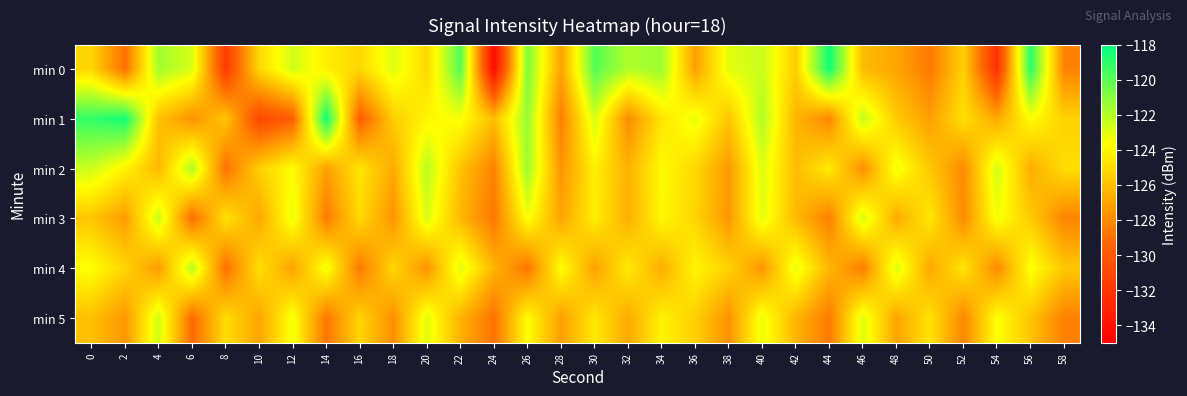

Between 38 and 10, which is larger?

38